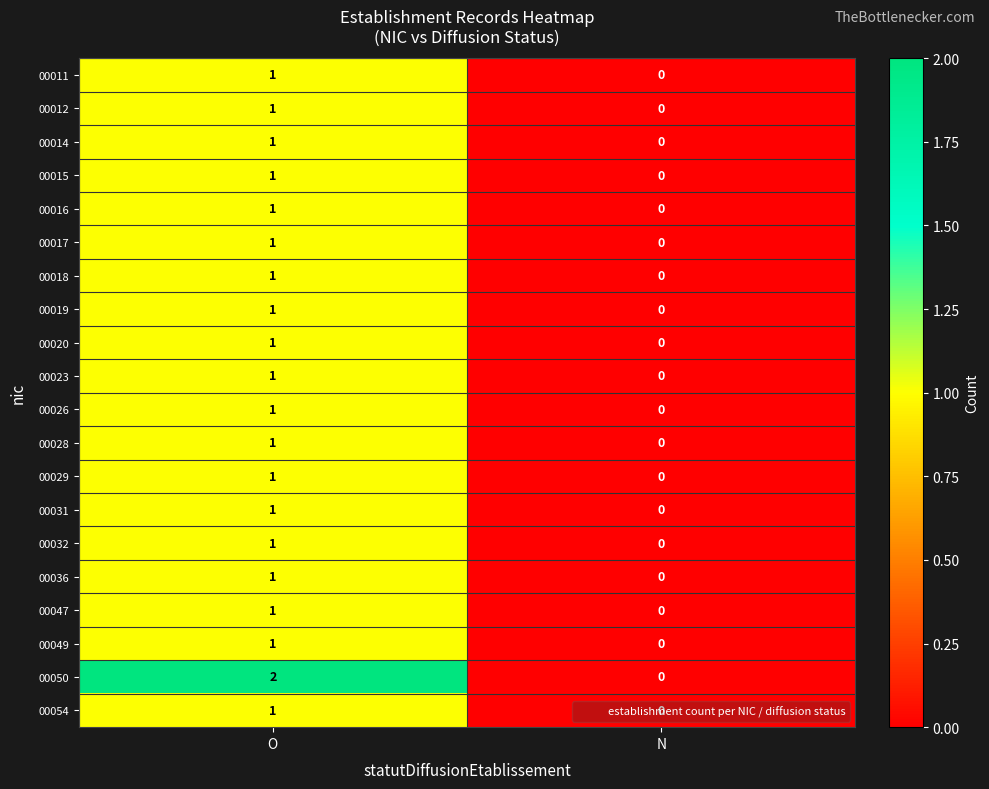

List the labels in order of 00012 value, smallest first.

N, O